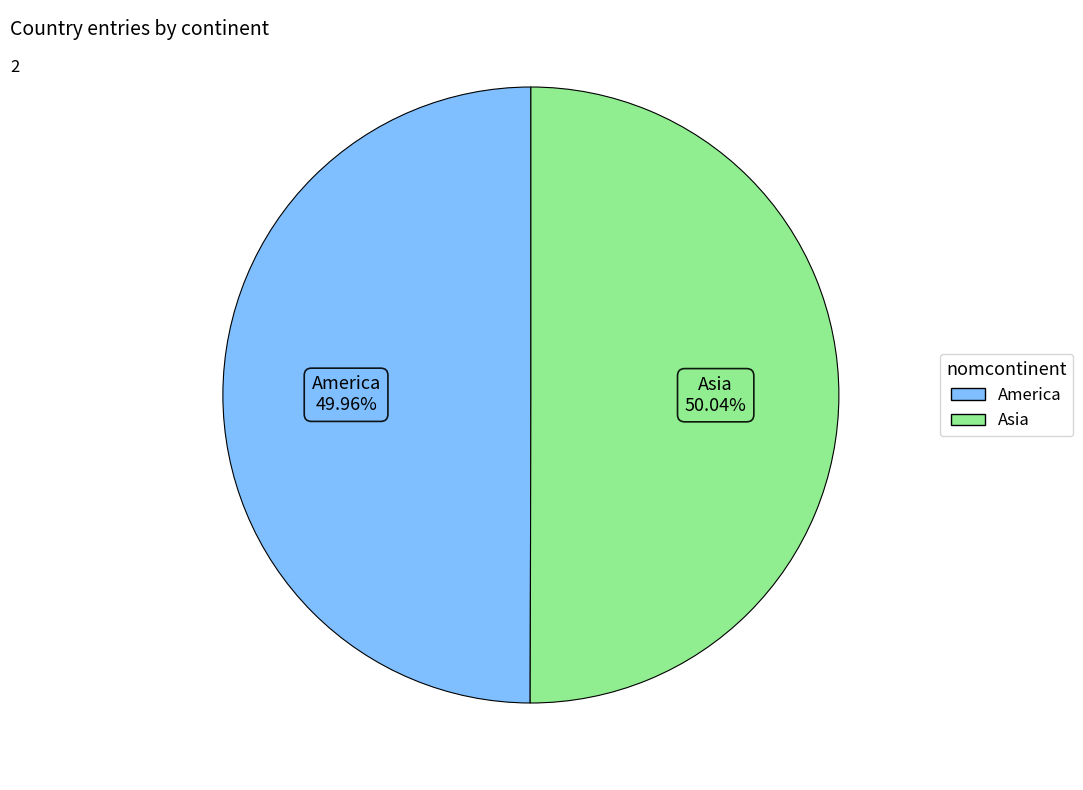

Approximately how many times larger is the value at America compared to Asia?

1.0